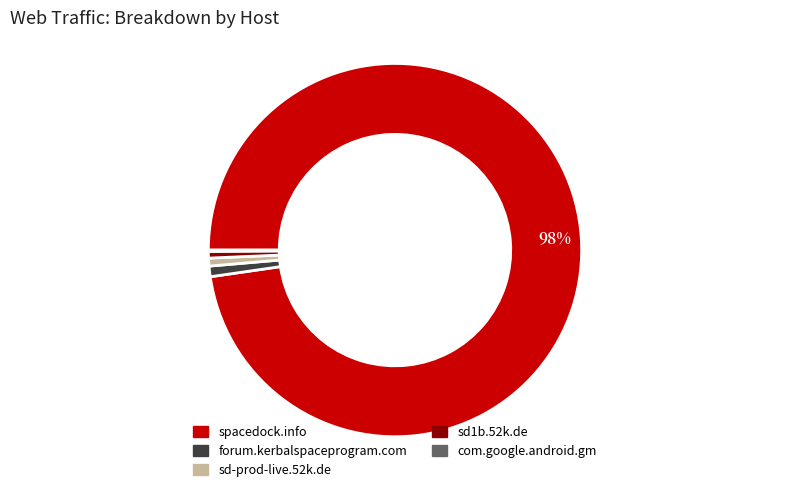

True or false: spacedock.info accounts for 87% of the total.

False